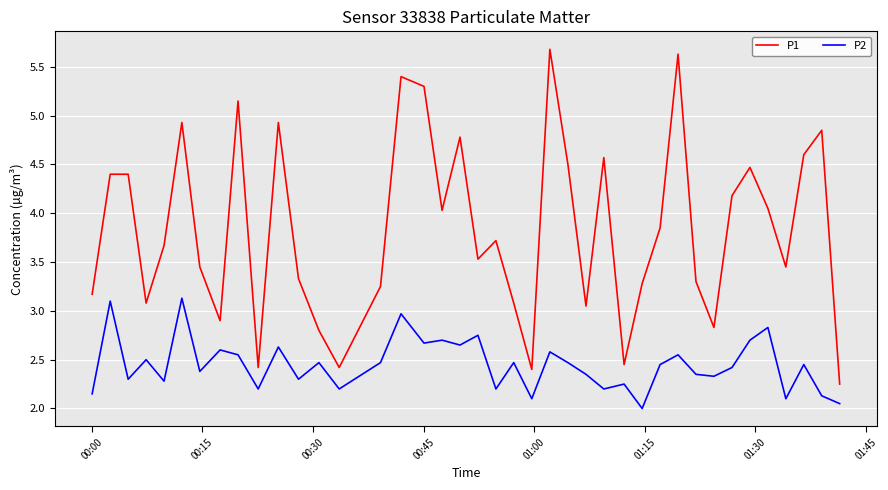

Rank the series by their maximum value, from highest to lowest.

P1, P2